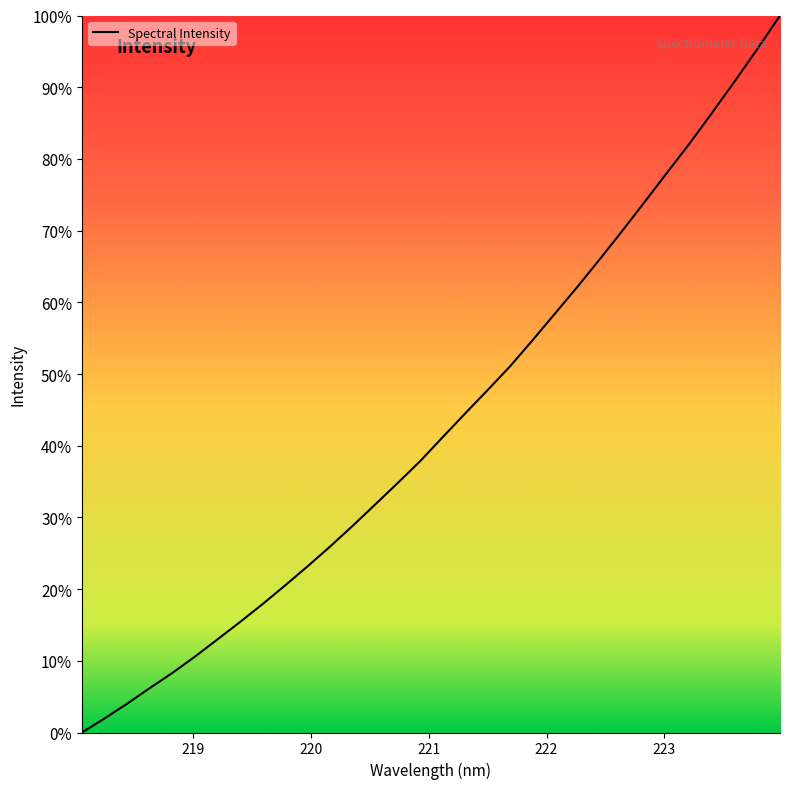

What is the difference between the maximum and minimum values?

100.0